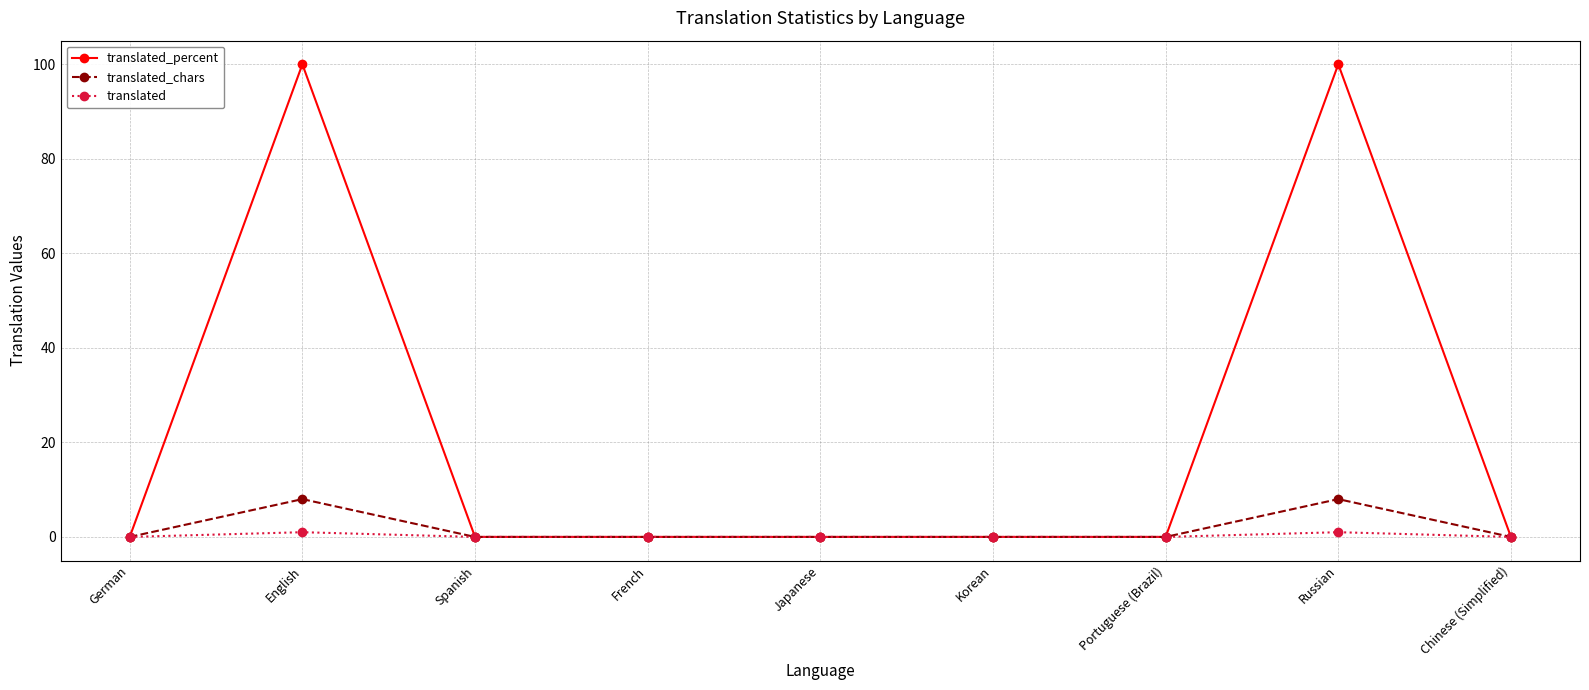

What is the greatest value displayed?

100